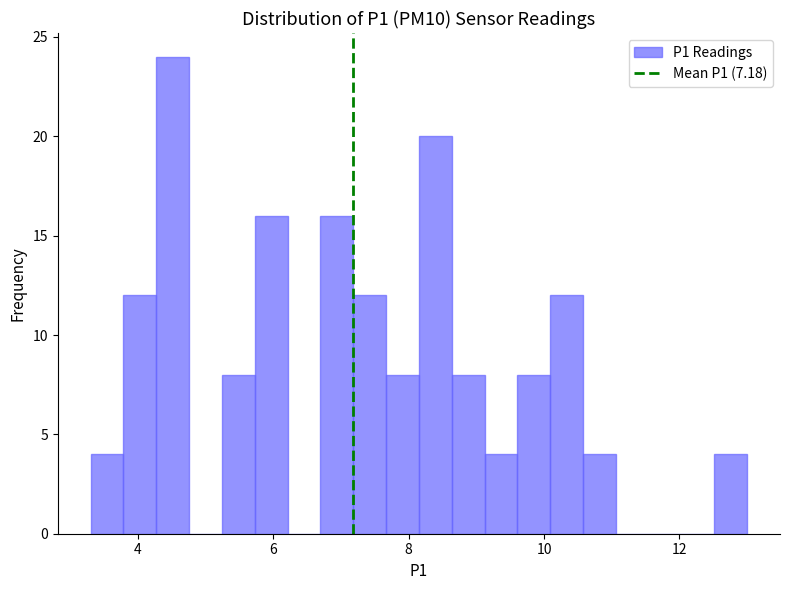

Read against the x-axis, roughly where is the centre of the tallest bar?

4.6